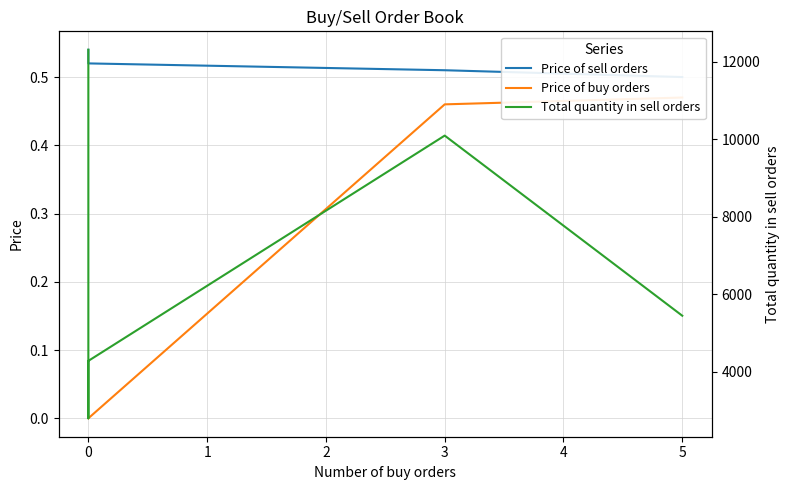

What is the difference between the Total quantity in sell orders values at 3 and 0?

7298.0